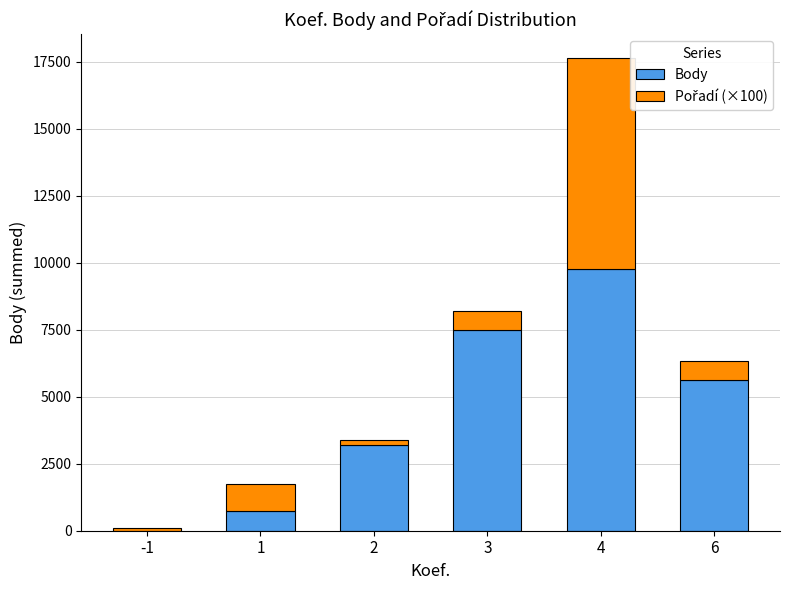

The value of Body at 3 is 10334. True or false?

False